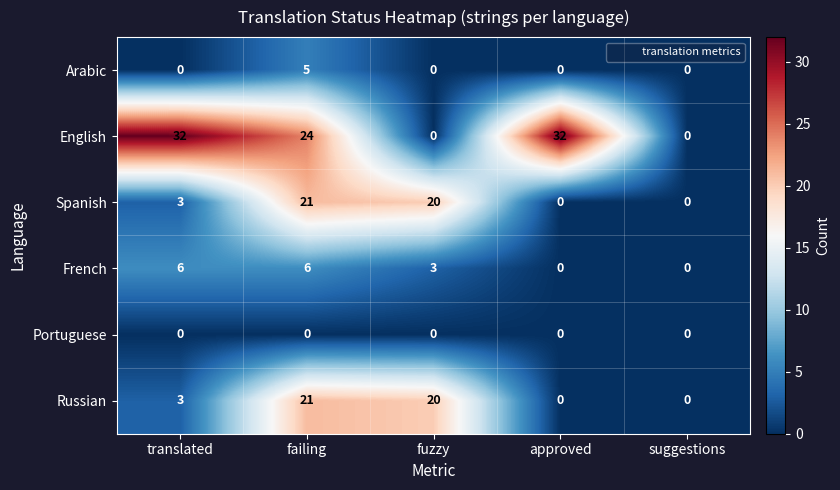

What is the maximum value shown in the chart?

32